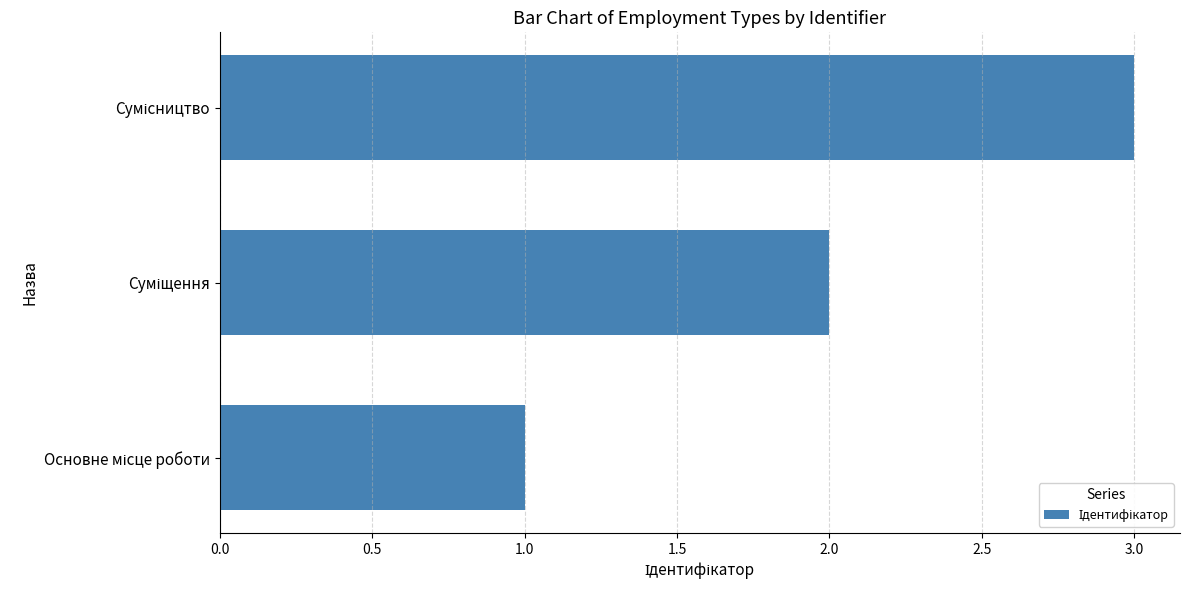

What is the greatest value displayed?

3